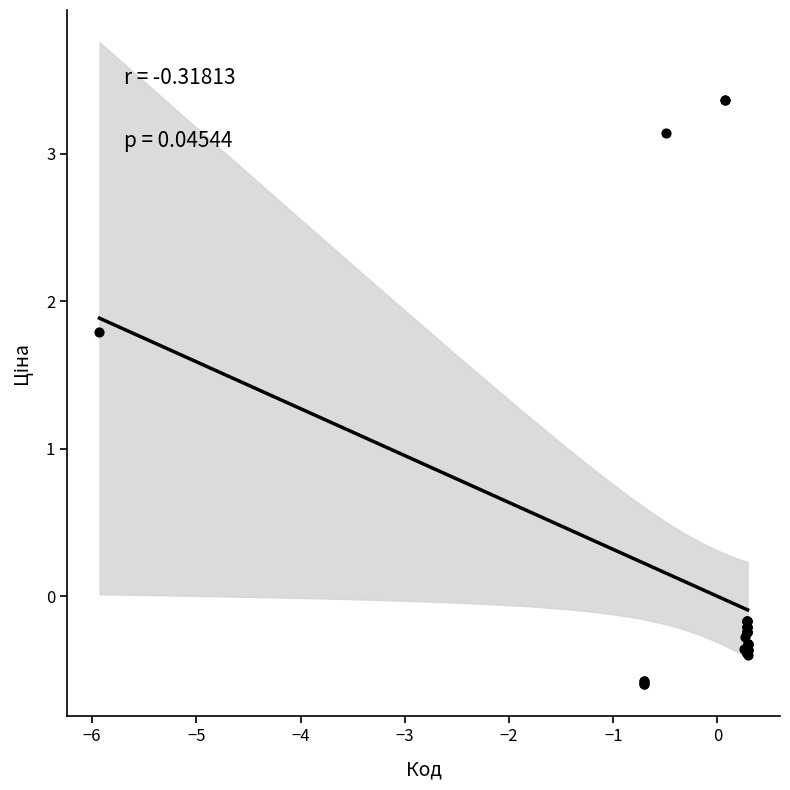

What Y value in the scatter plot is closest to 1?

1.8